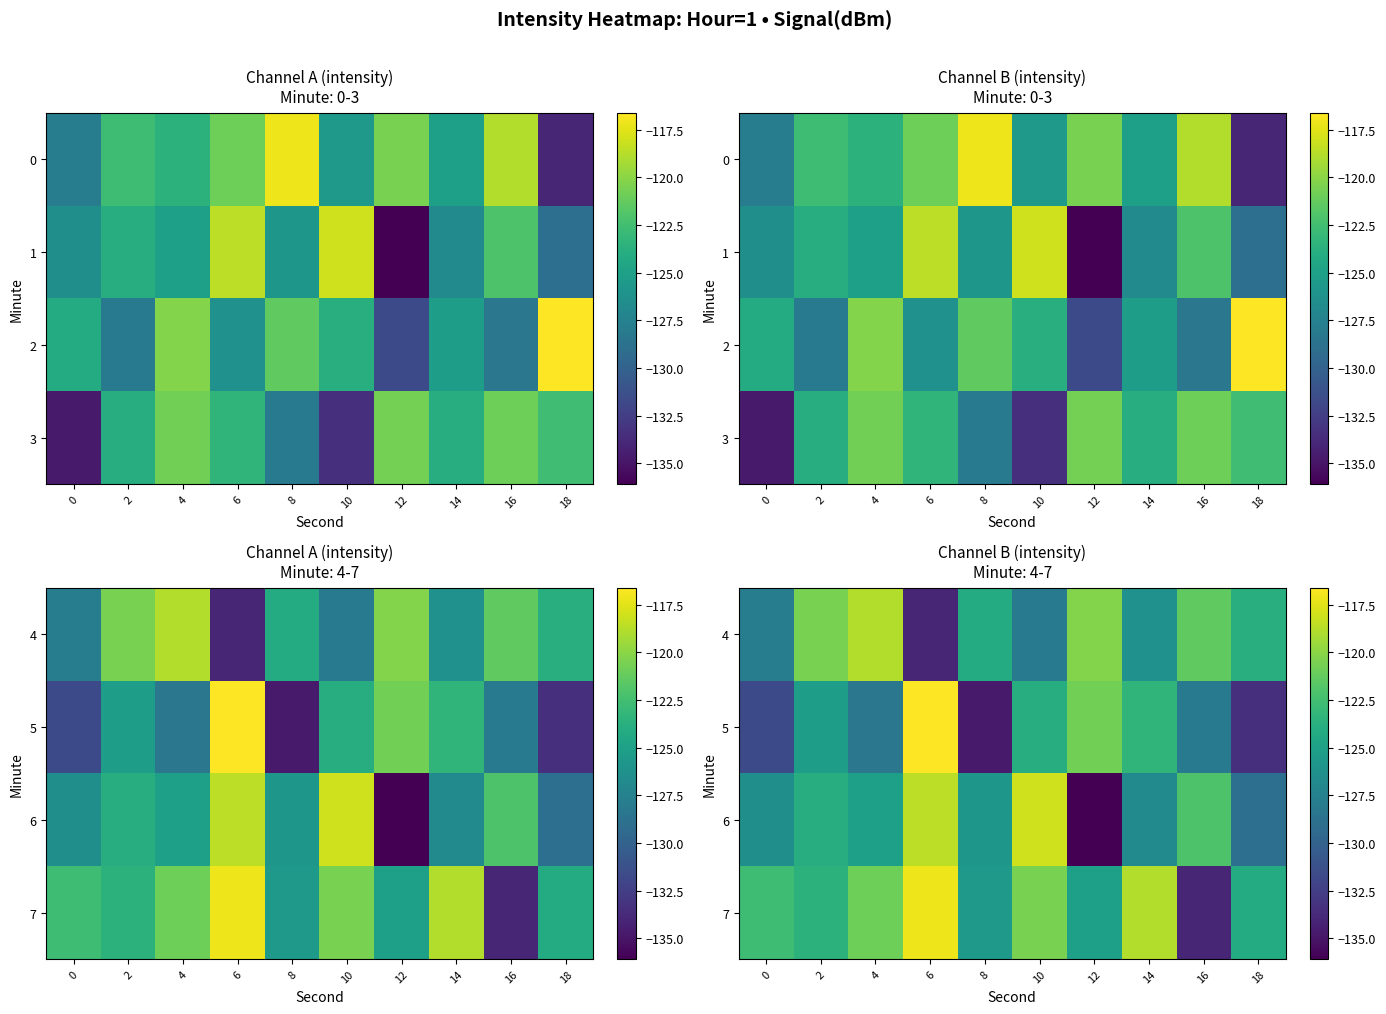

Where is 6 nearest to the value -127?

14